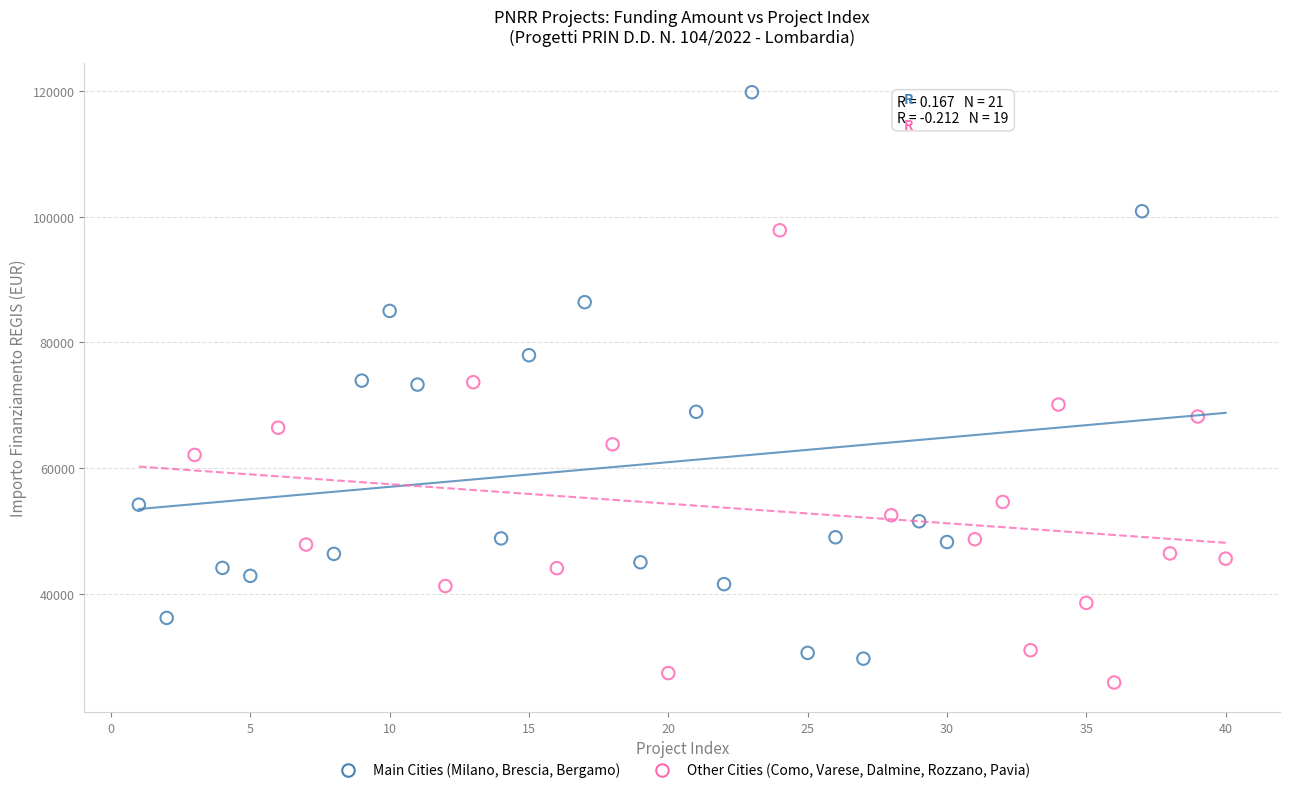

Which series reaches the maximum Y coordinate?

Main Cities (Milano, Brescia, Bergamo)